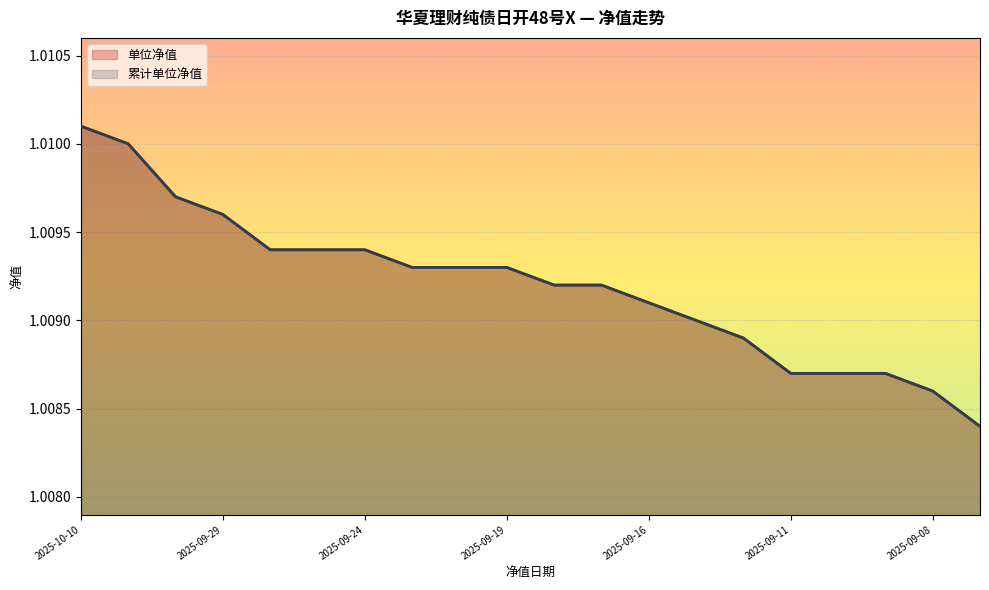

Reading right to left, transcribe all the data shown in this chart.

单位净值: 1.0	1.0	1.0	1.0	1.0	1.0	1.0	1.0	1.0	1.0	1.0	1.0	1.0	1.0	1.0	1.0	1.0	1.0	1.0	1.0
累计单位净值: 1.0	1.0	1.0	1.0	1.0	1.0	1.0	1.0	1.0	1.0	1.0	1.0	1.0	1.0	1.0	1.0	1.0	1.0	1.0	1.0